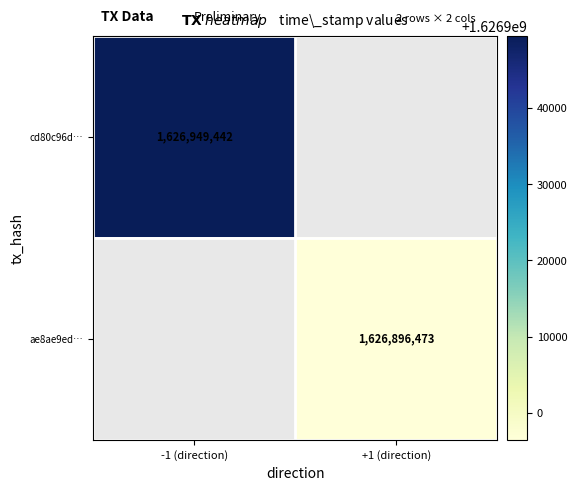

Is it true that ae8ae9ed… equals 1626896473 at +1 (direction)?

True